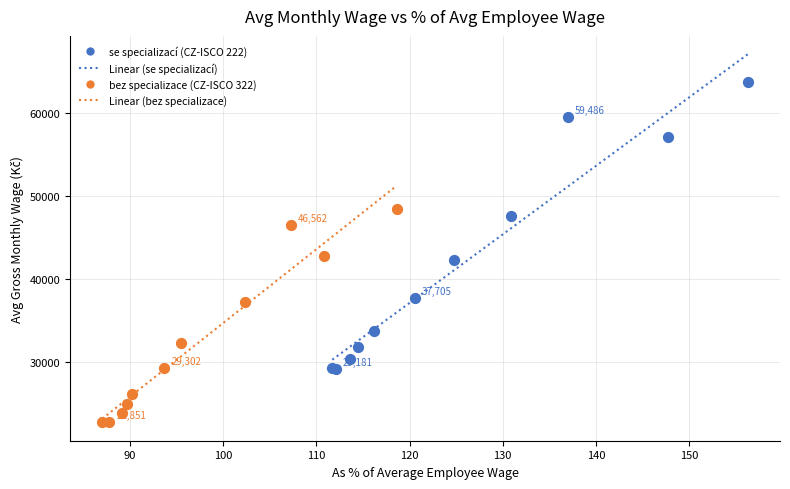

Which series reaches the minimum Y coordinate?

bez specializace (CZ-ISCO 322)